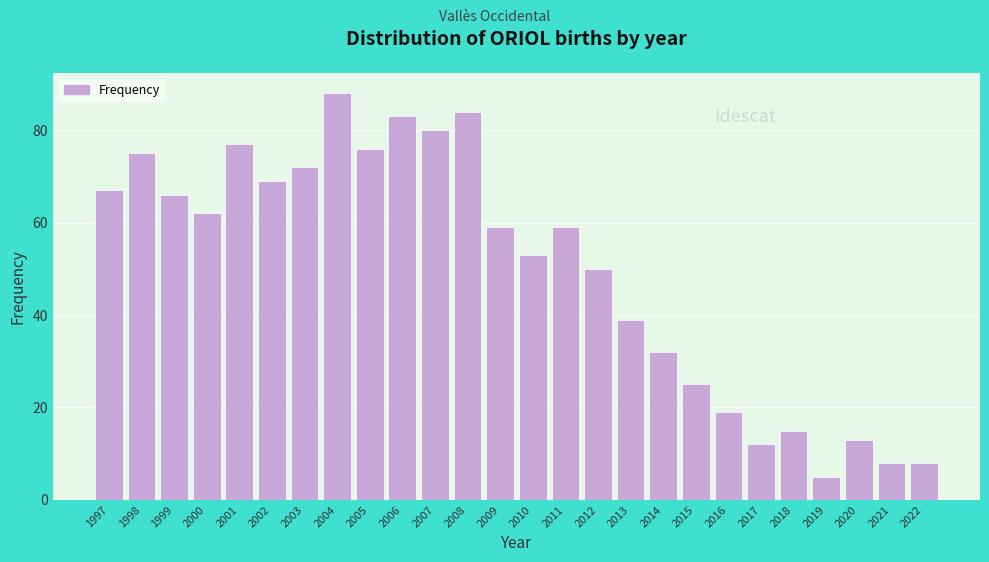

Reading right to left, what are all the values shown in this chart?

2022=8	2021=8	2020=13	2019=5	2018=15	2017=12	2016=19	2015=25	2014=32	2013=39	2012=50	2011=59	2010=53	2009=59	2008=84	2007=80	2006=83	2005=76	2004=88	2003=72	2002=69	2001=77	2000=62	1999=66	1998=75	1997=67